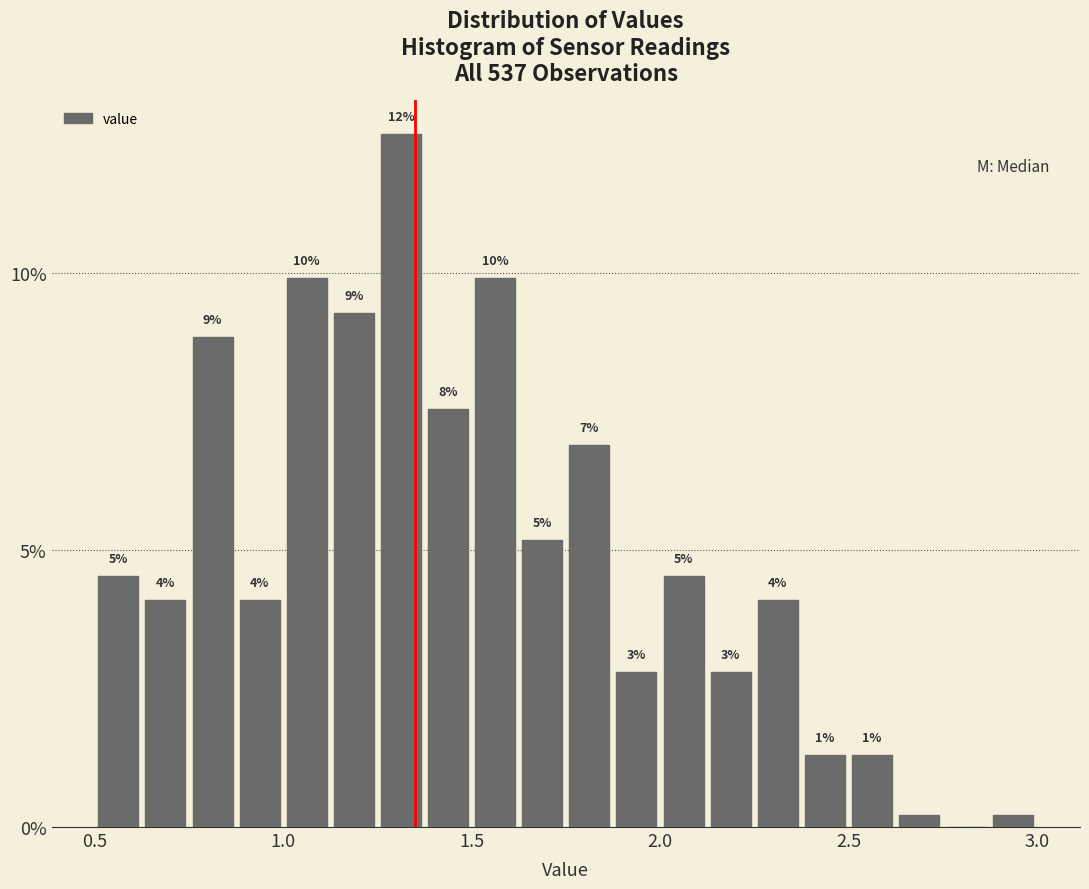

Around what value on the x-axis is the tallest bar? Give the approximate position of its centre, as read against the axis.

1.30